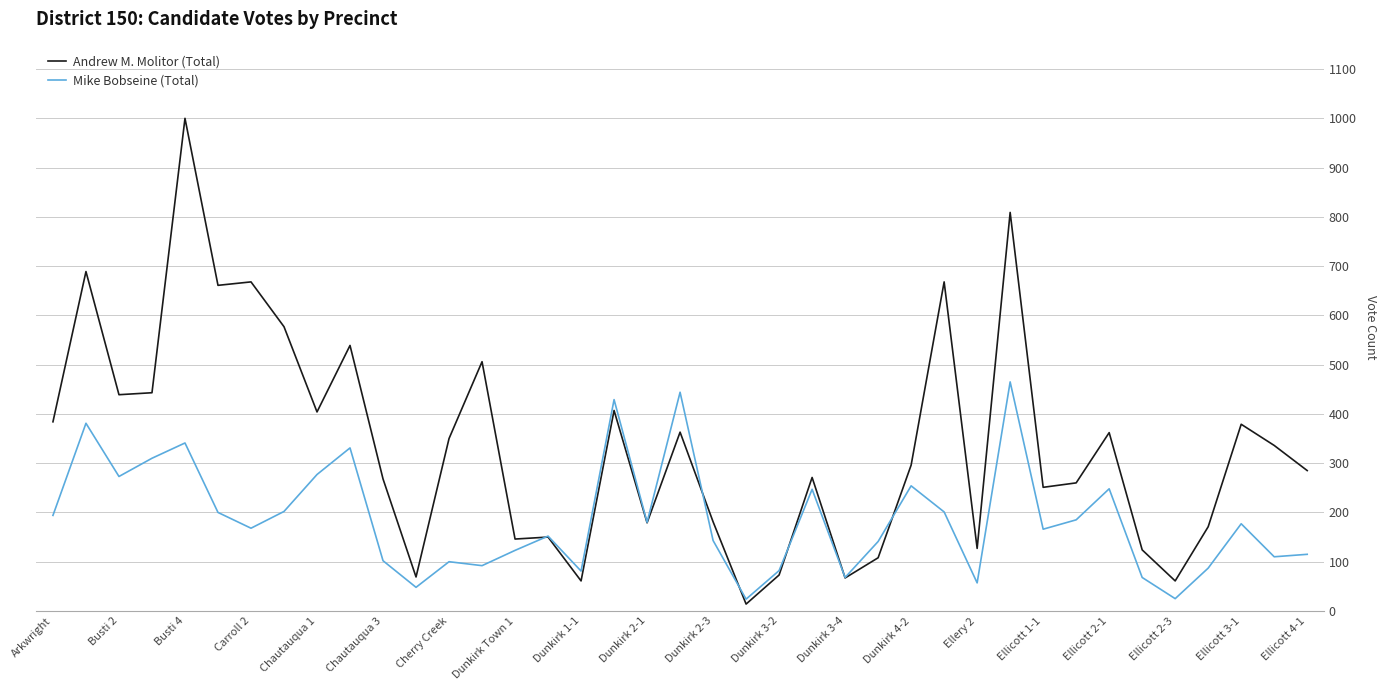

What is the greatest value displayed?

1000